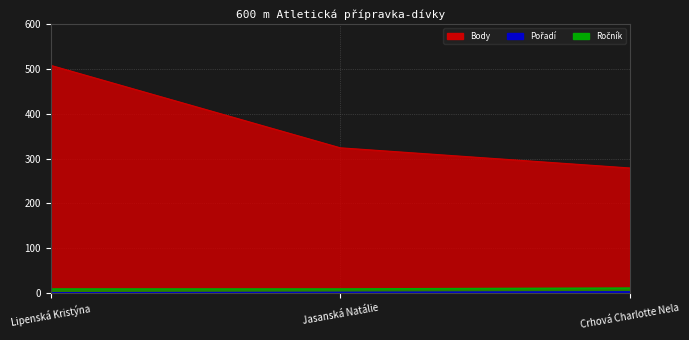

Does the chart display data point markers on the line(s)?

No